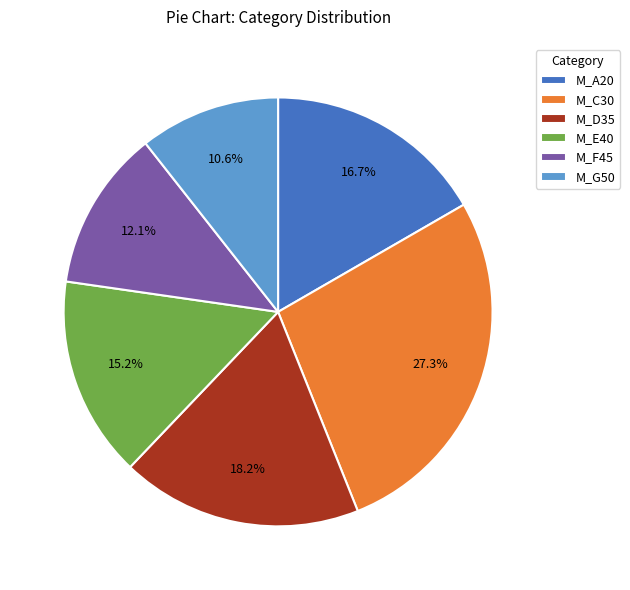

Which category has the biggest portion of the pie?

M_C30